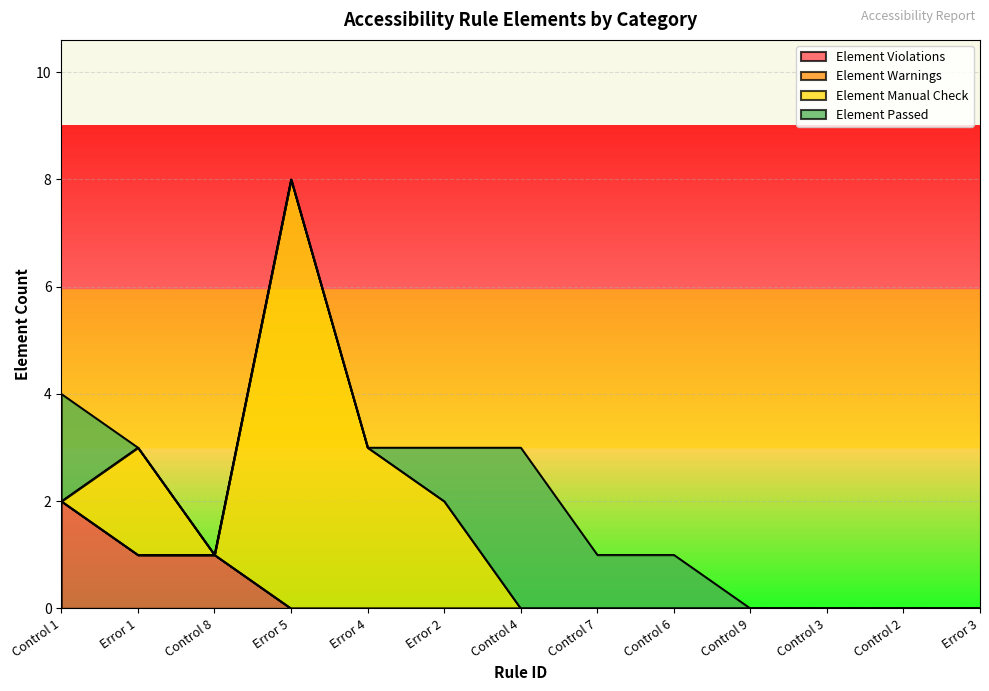

Count the Element Manual Check values in the range 0 to 2.

11